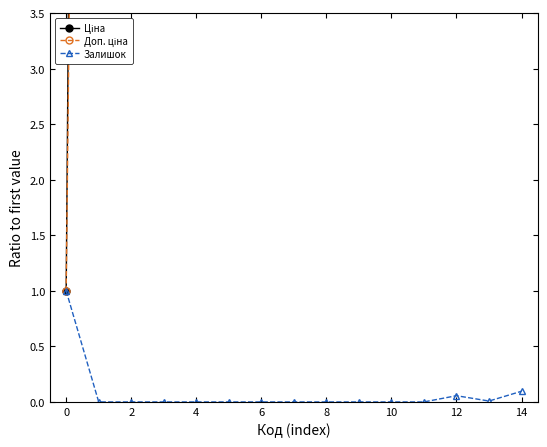

True or false: Залишок has a value of -0.5 at 8.

False